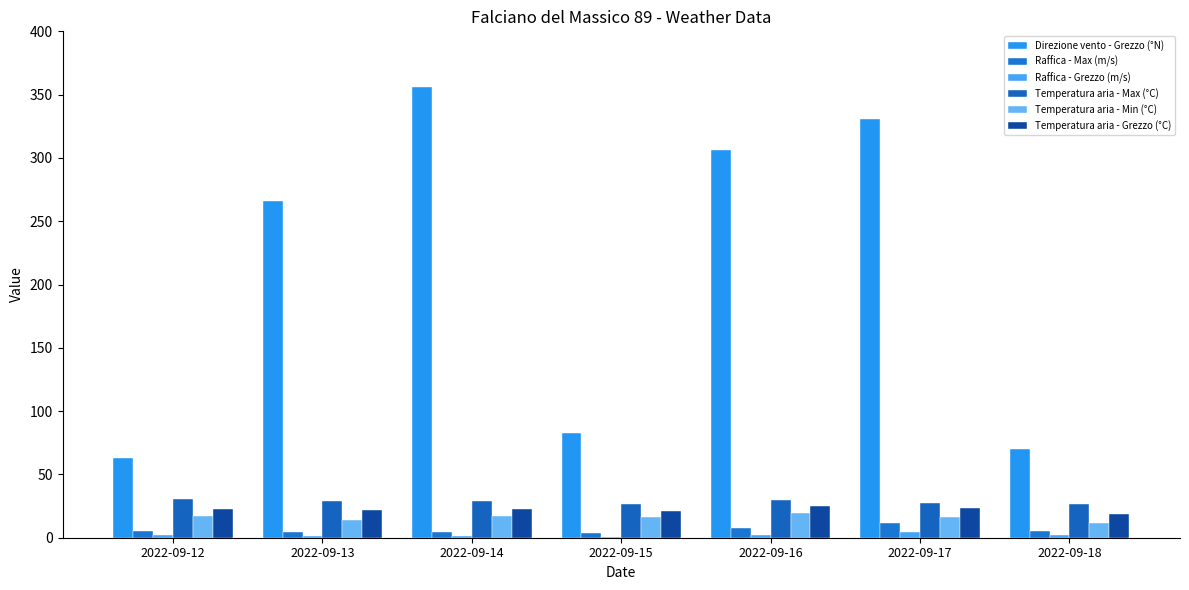

What is the average value of the Temperatura aria - Max (°C) series?

28.4